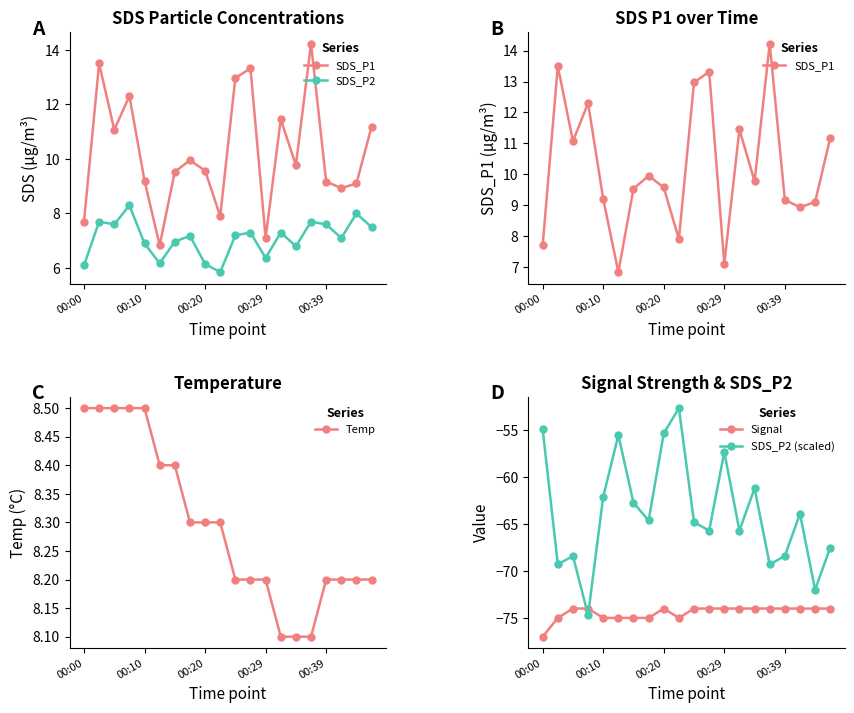

Where is Temp nearest to the value 8?

13